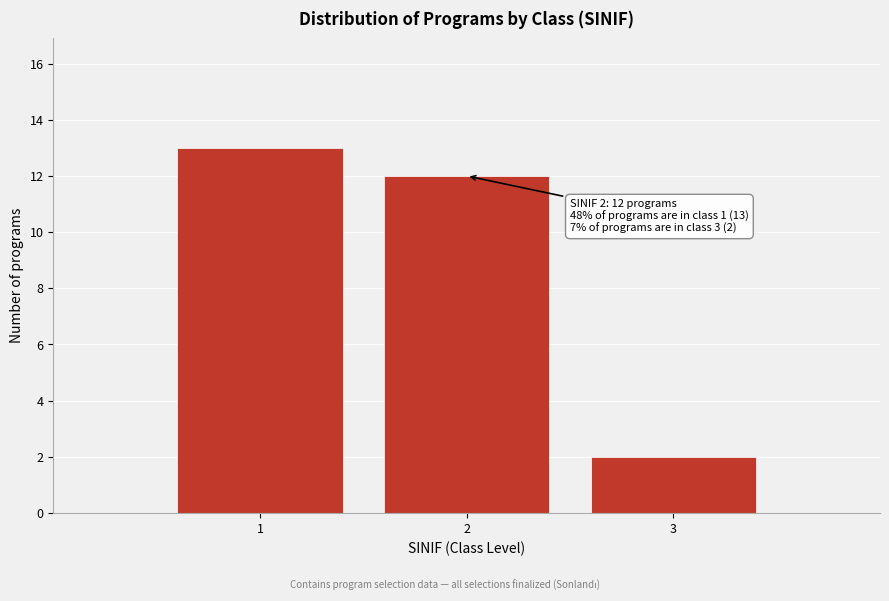

Reading left to right, what are all the values shown in this chart?

1=13	2=12	3=2